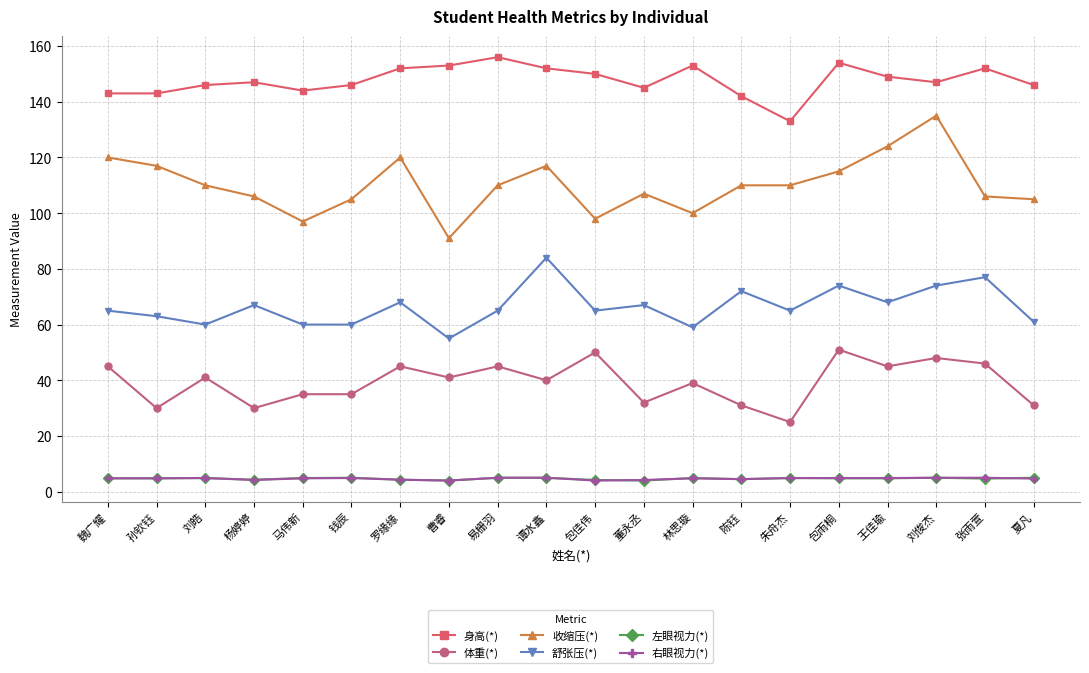

Does the chart display data point markers on the line(s)?

Yes